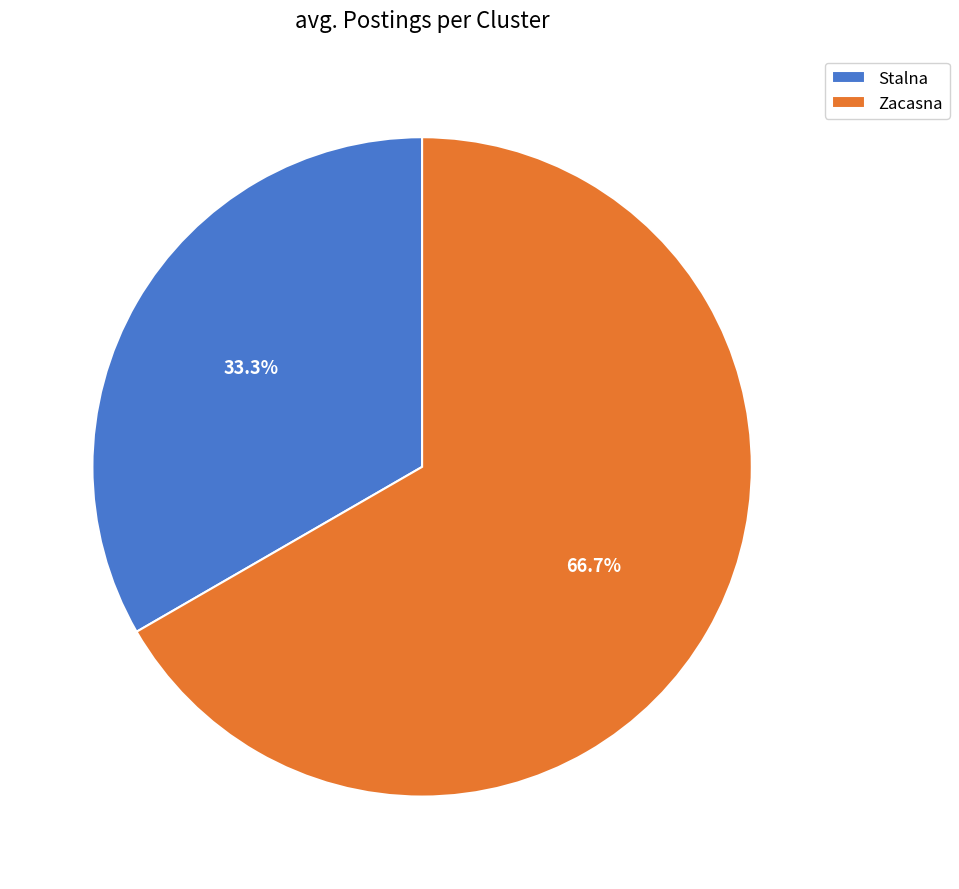

How many slices are in this pie chart?

2